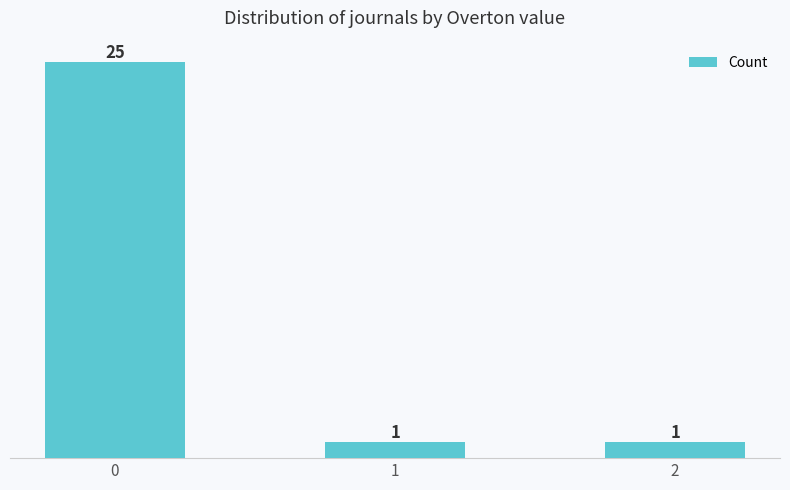

What is the value of the 2nd bar from the left?

1